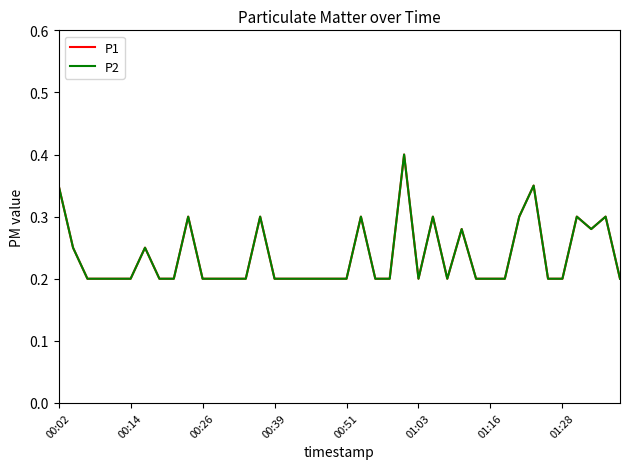

True or false: P2 and P1 intersect in this chart.

False